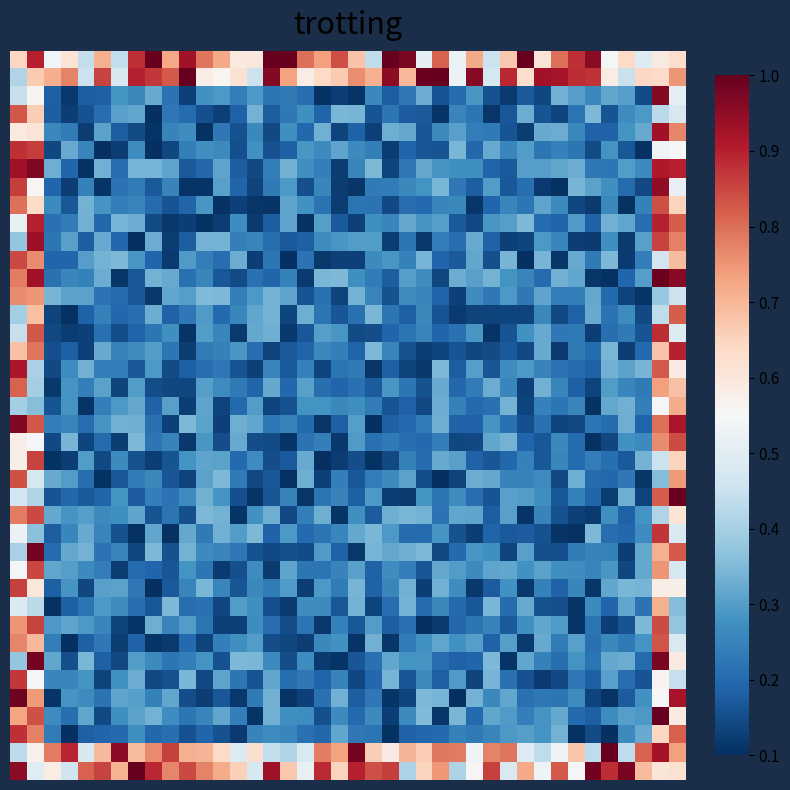

Which label corresponds to the smallest value in the chart?

21